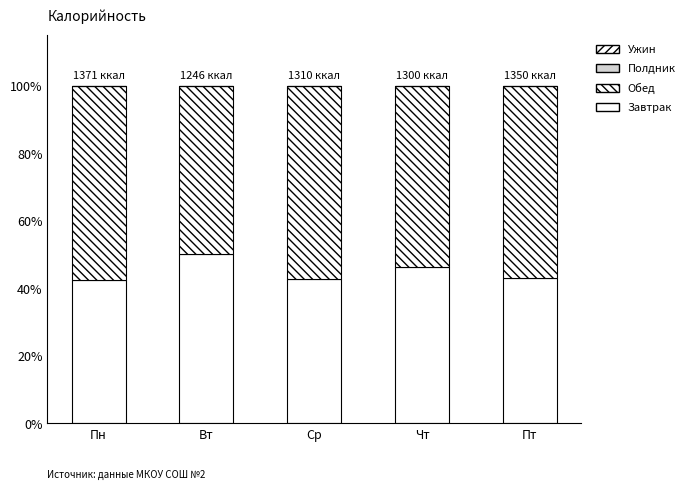

What is the average value of the Завтрак series?

44.9